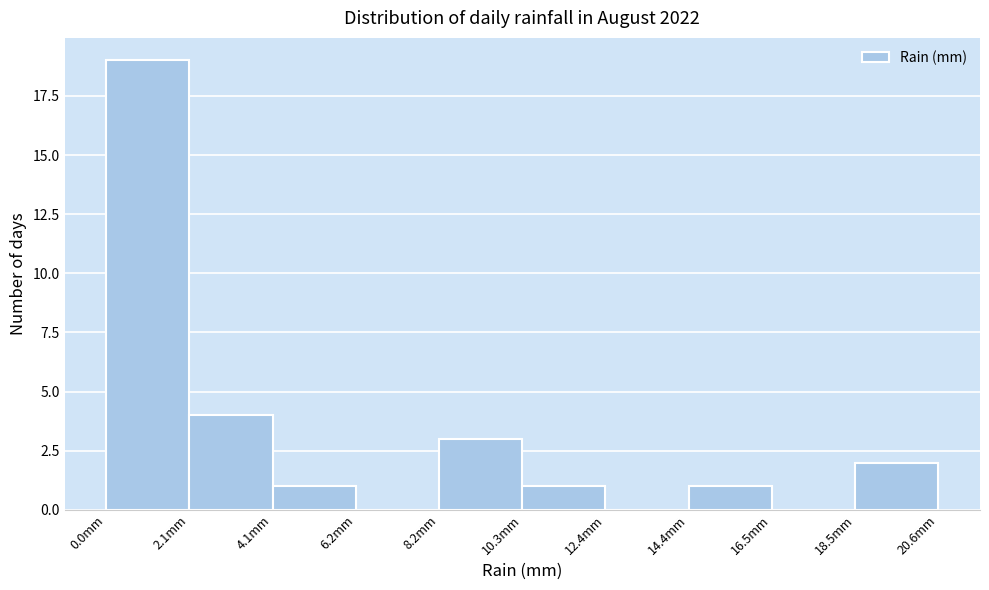

Reading left to right, transcribe this chart: for each bar, give the range it covers on the x-axis and its height. Neither the bar edges nor the heights are printed on the chart, so give them approximately, as read against the axes.

0.0 to 2.0: 19
2.0 to 4.0: 4
4.0 to 6.0: 1
6.0 to 8.0: 0
8.0 to 10.5: 3
10.5 to 12.5: 1
12.5 to 14.5: 0
14.5 to 16.5: 1
16.5 to 18.5: 0
18.5 to 20.5: 2